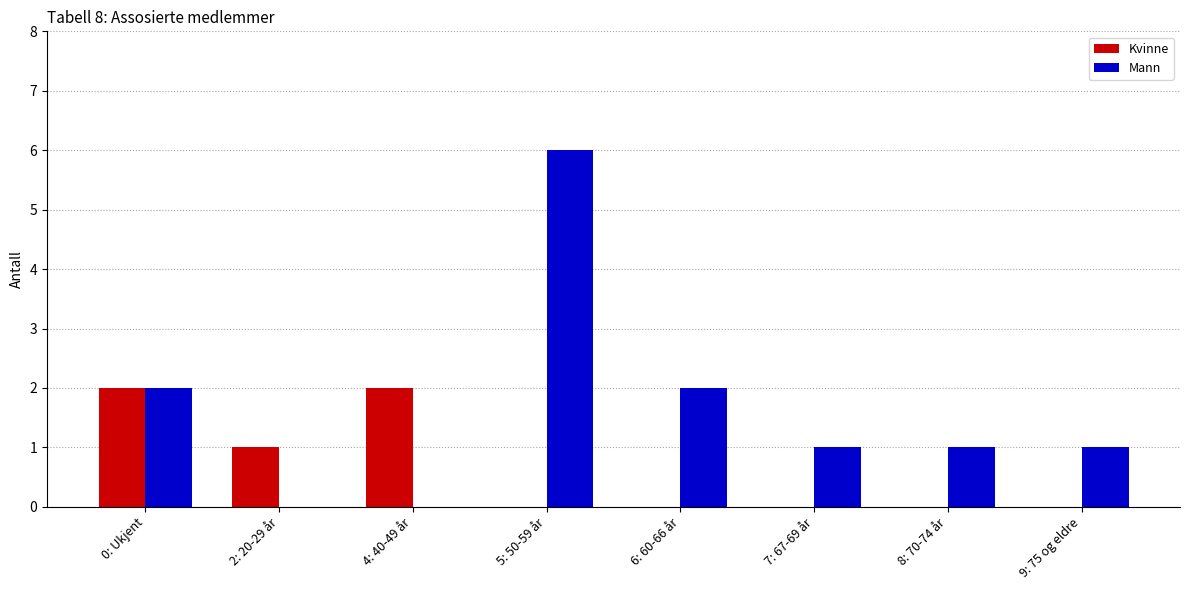

Which series has the widest spread of values?

Mann